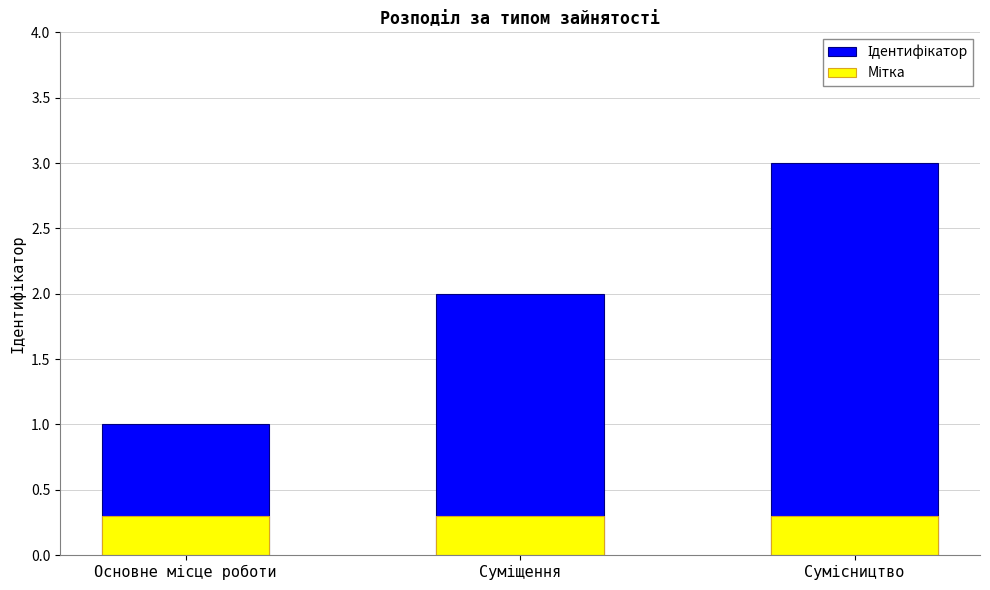

Reading right to left, extract all data points from this chart.

Ідентифікатор: Сумісництво=3.0	Суміщення=2.0	Основне місце роботи=1.0
Мітка: Сумісництво=0.3	Суміщення=0.3	Основне місце роботи=0.3